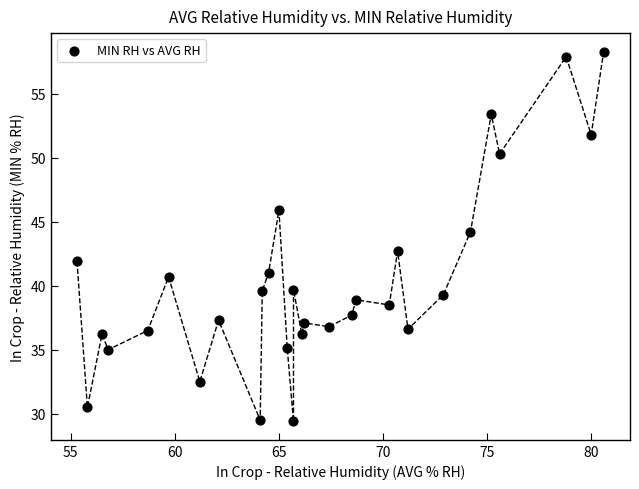

What is the range of X values (max minus min)?

25.3